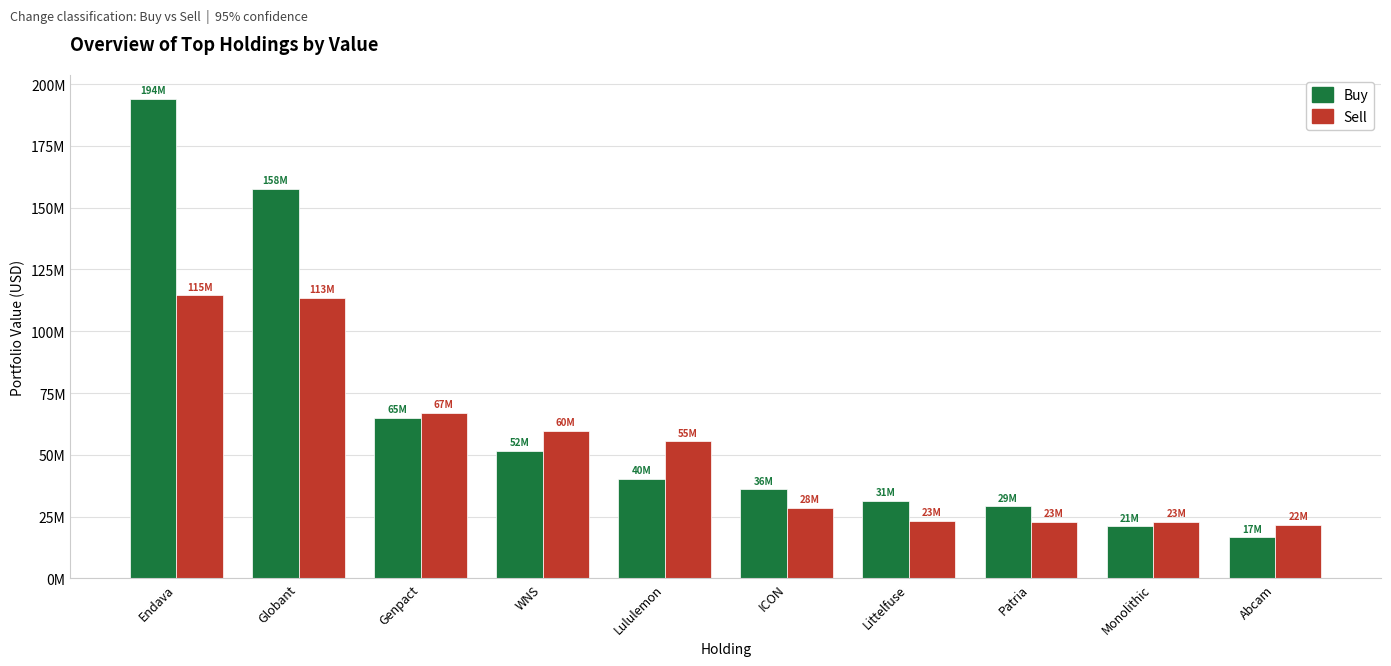

Does the chart contain stacked bars?

No